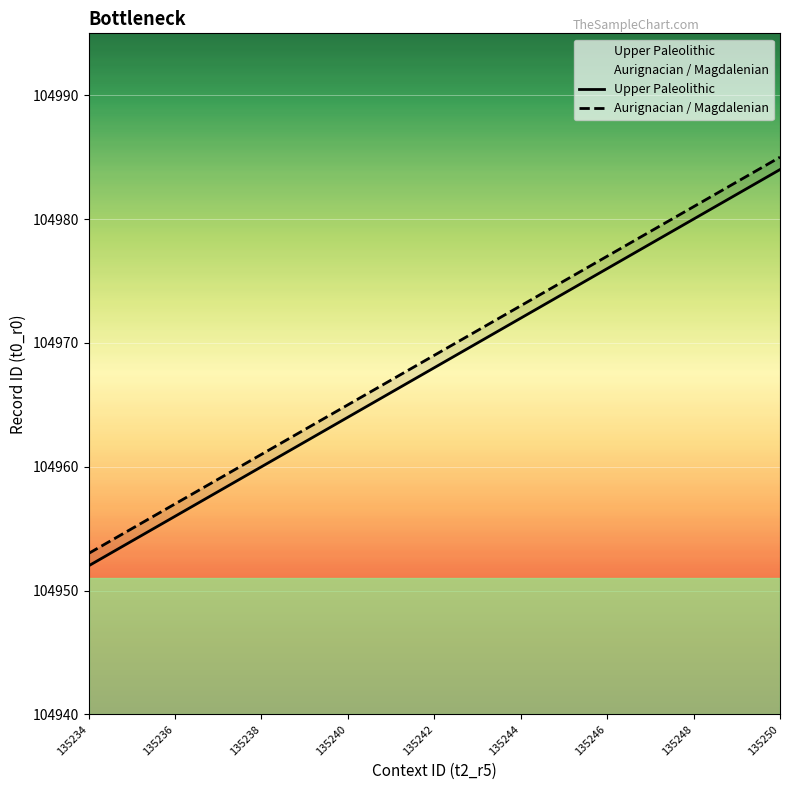

Reading left to right, transcribe all the data shown in this chart.

Upper Paleolithic: 104952	104954	104956	104958	104960	104962	104964	104966	104968	104970	104972	104974	104976	104978	104980	104982	104984
Aurignacian / Magdalenian: 104953	104955	104957	104959	104961	104963	104965	104967	104969	104971	104973	104975	104977	104979	104981	104983	104985